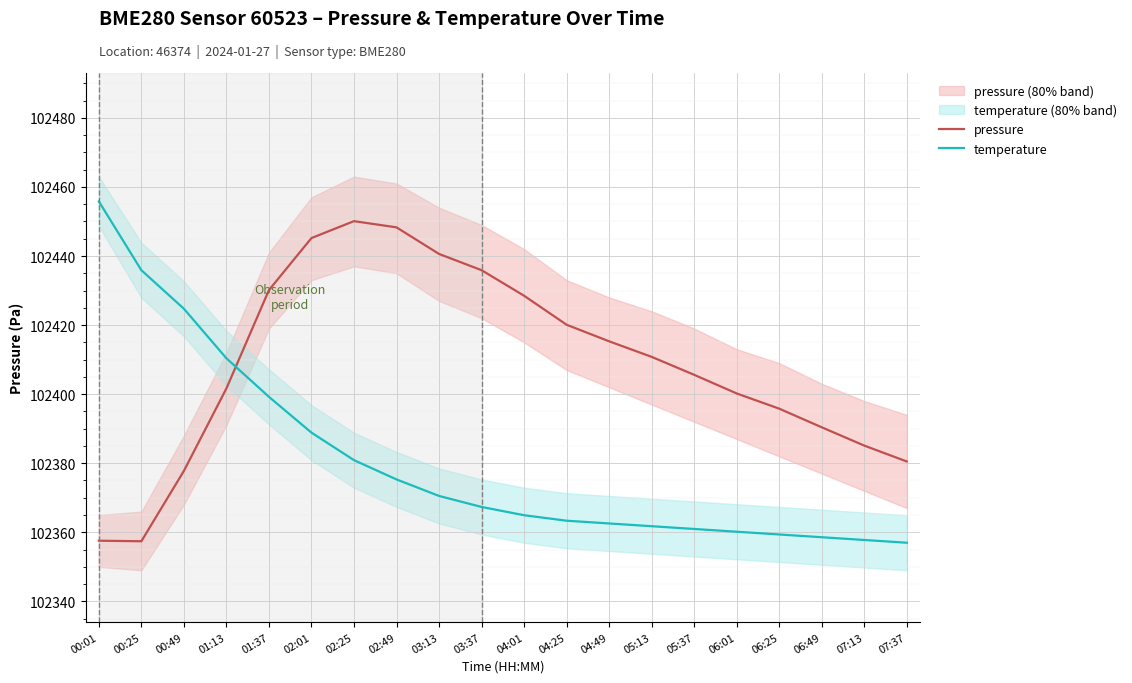

True or false: pressure has more than 1 points higher than both neighbors.

False